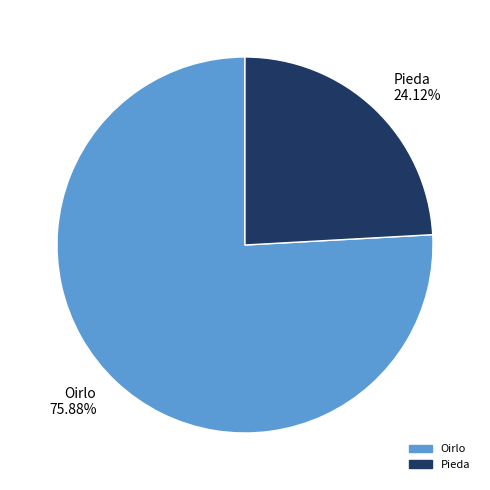

Which slice is the largest?

Oirlo